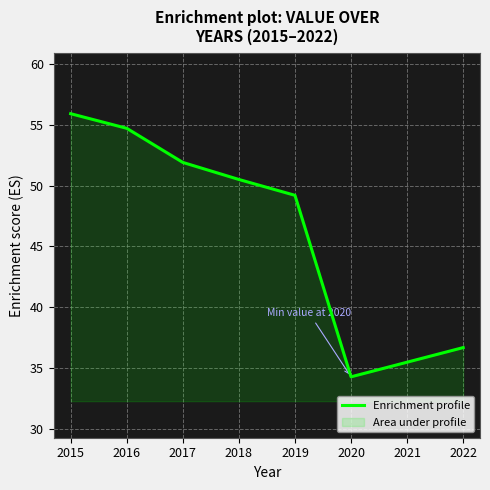

What is the average value?

46.1